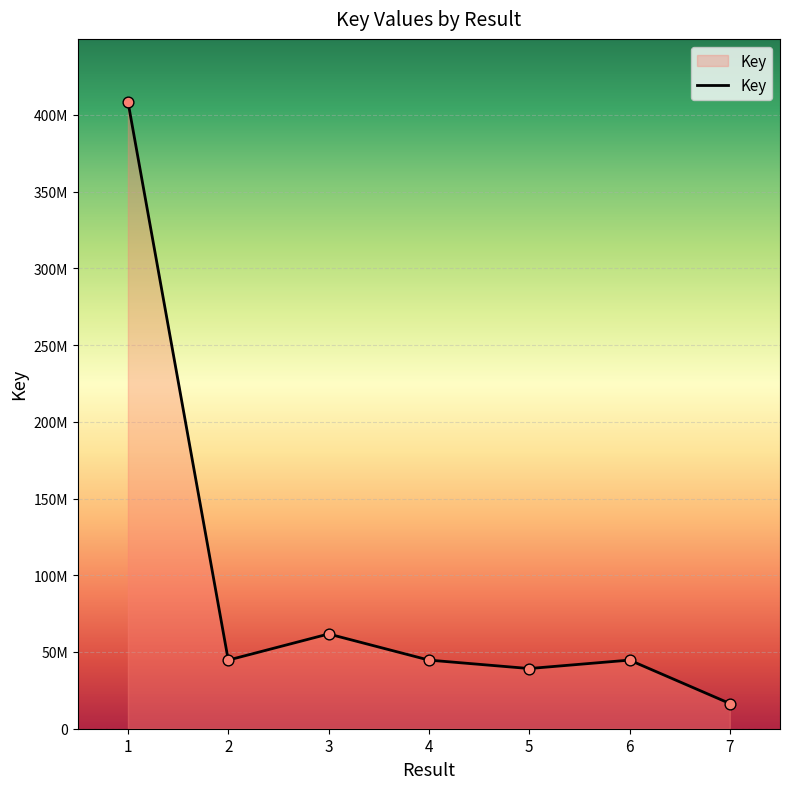

Which has a higher value, 3 or 1?

1